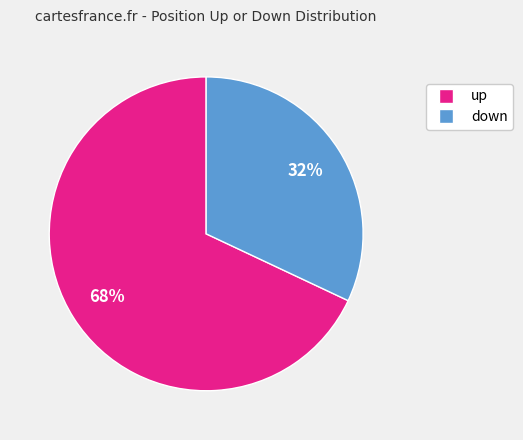

To the nearest percent, what portion does down represent?

32%